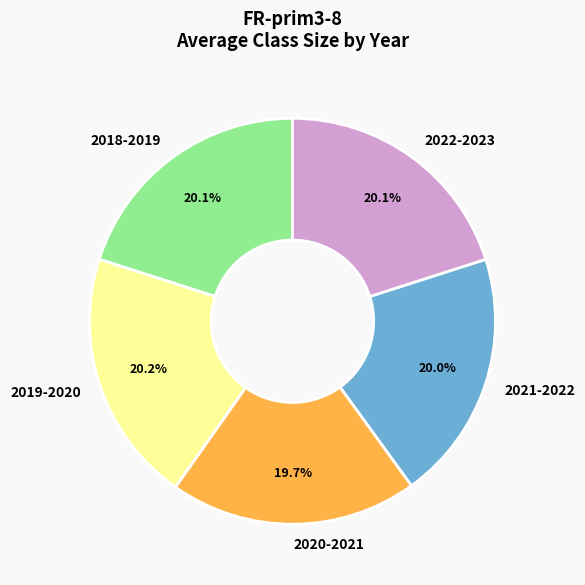

To the nearest percent, what percentage of the pie is 2020-2021?

20%